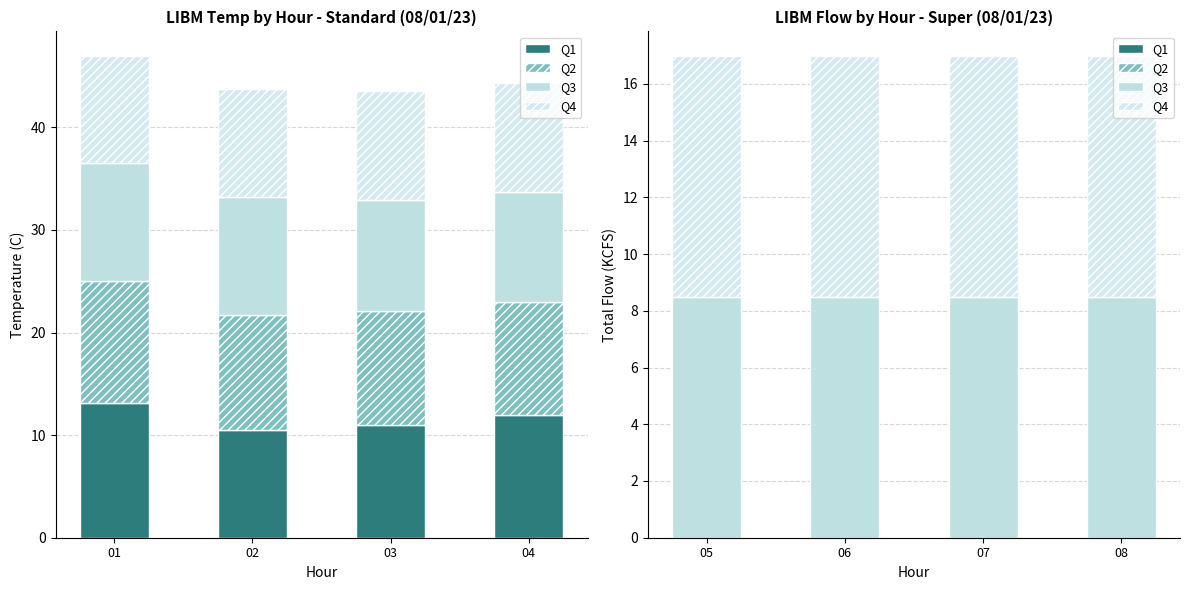

Which series has the widest spread of values?

Q1